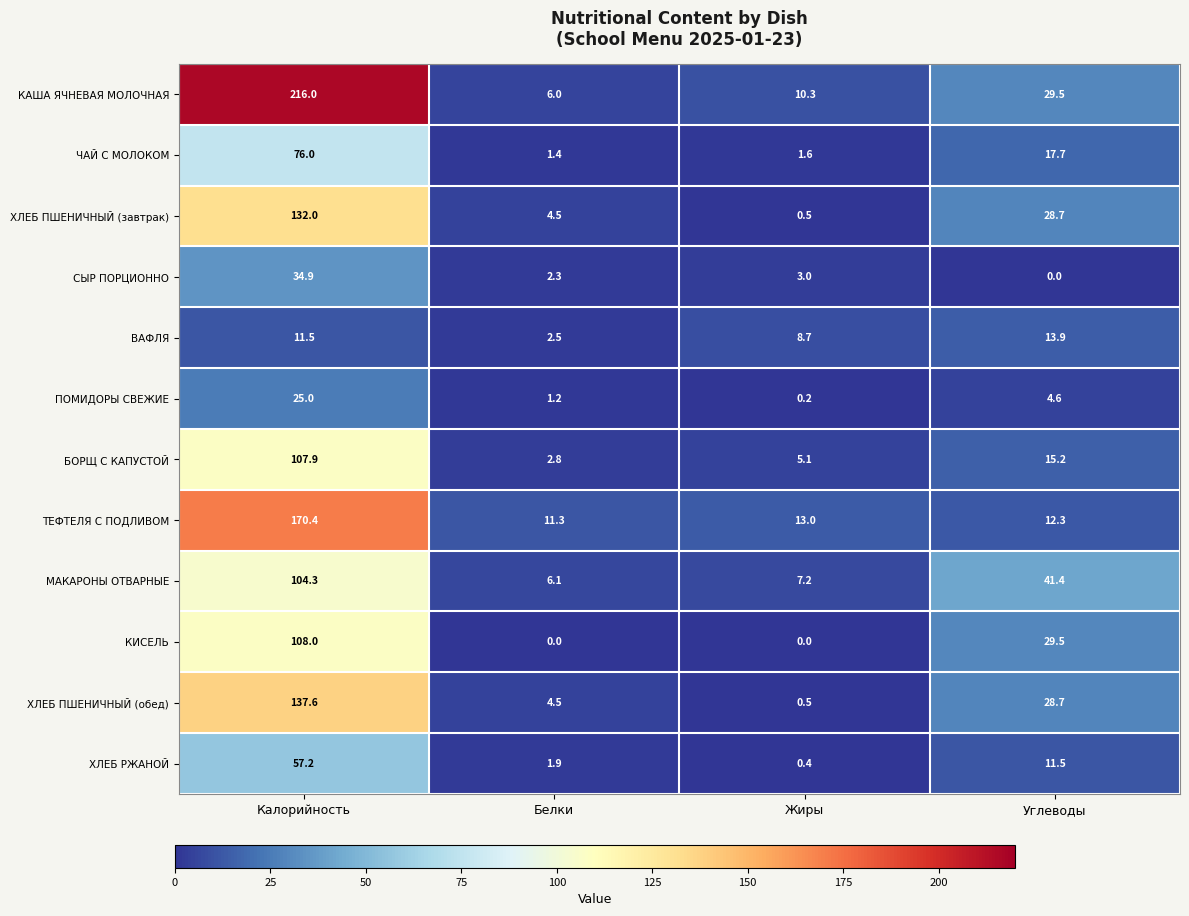

At how many categories does at least one series exceed 118?

1